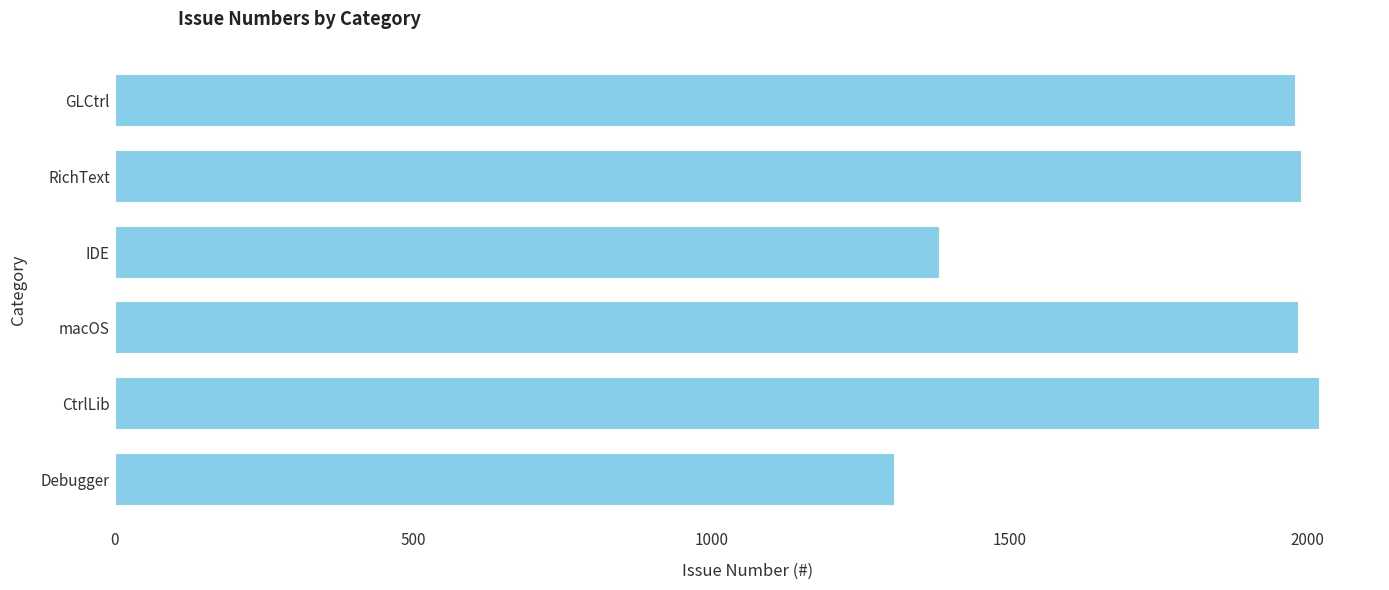

True or false: the data shows 1991 at RichText.

True